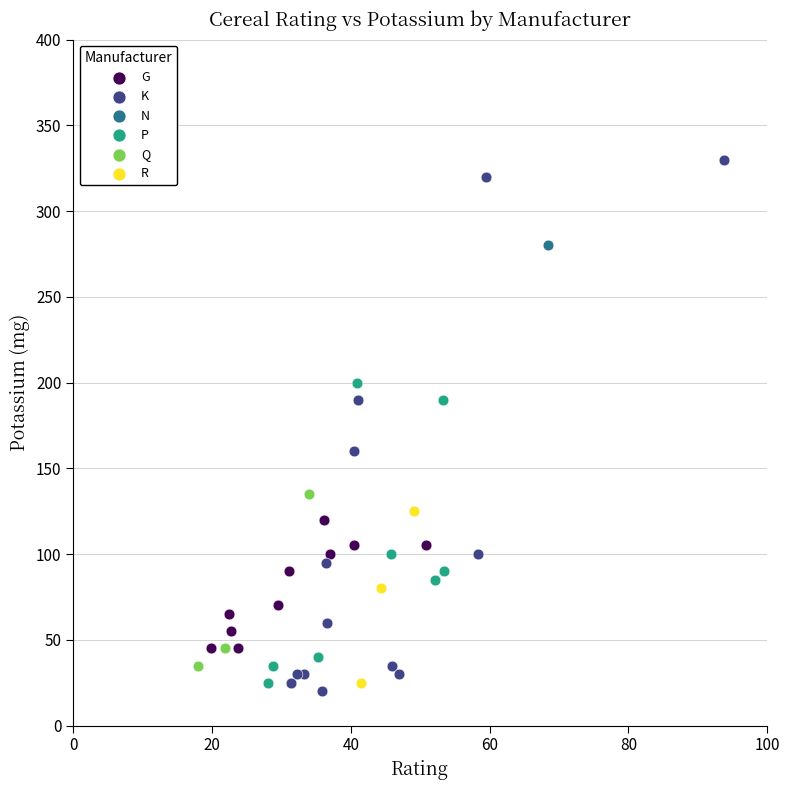

What are all the series names shown in the legend?

G, K, N, P, Q, R